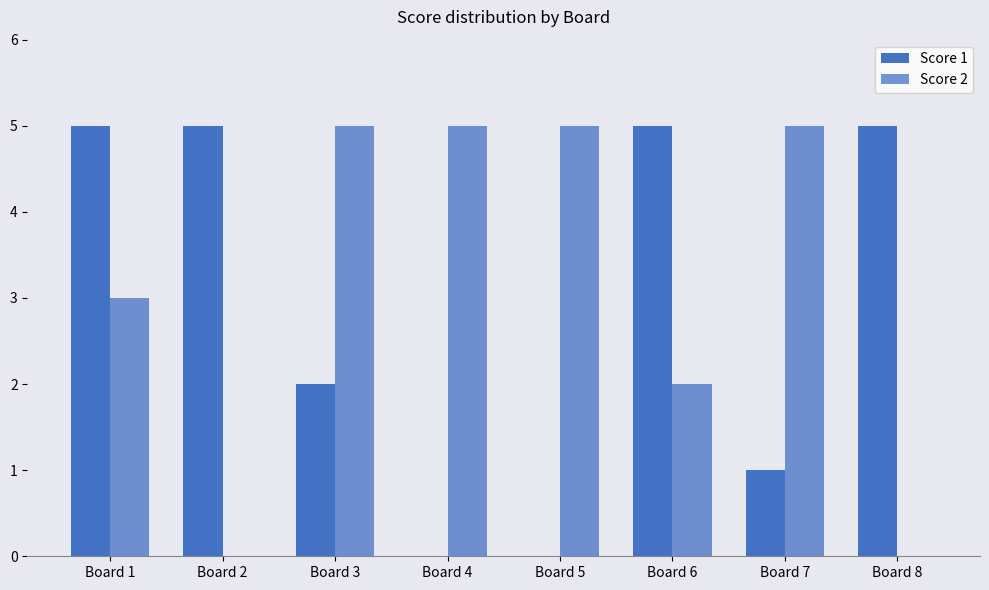

Count the number of data series in this chart.

2